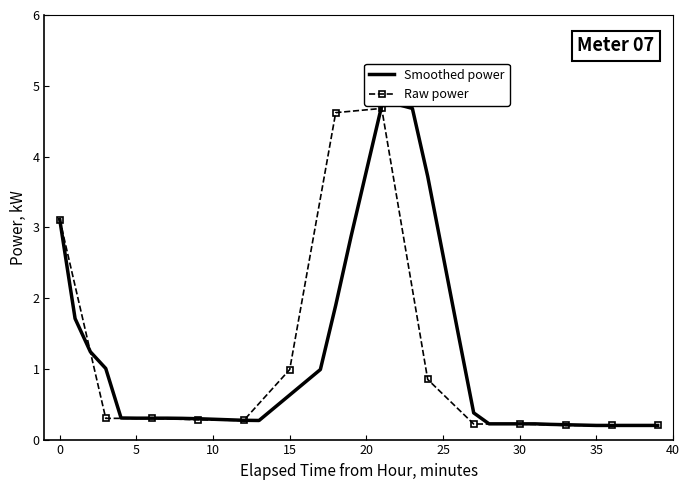

What is the maximum value for Raw power?

4.7